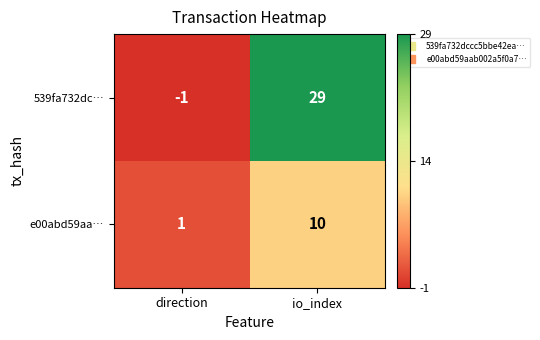

At which category is the sum across all series the highest?

io_index